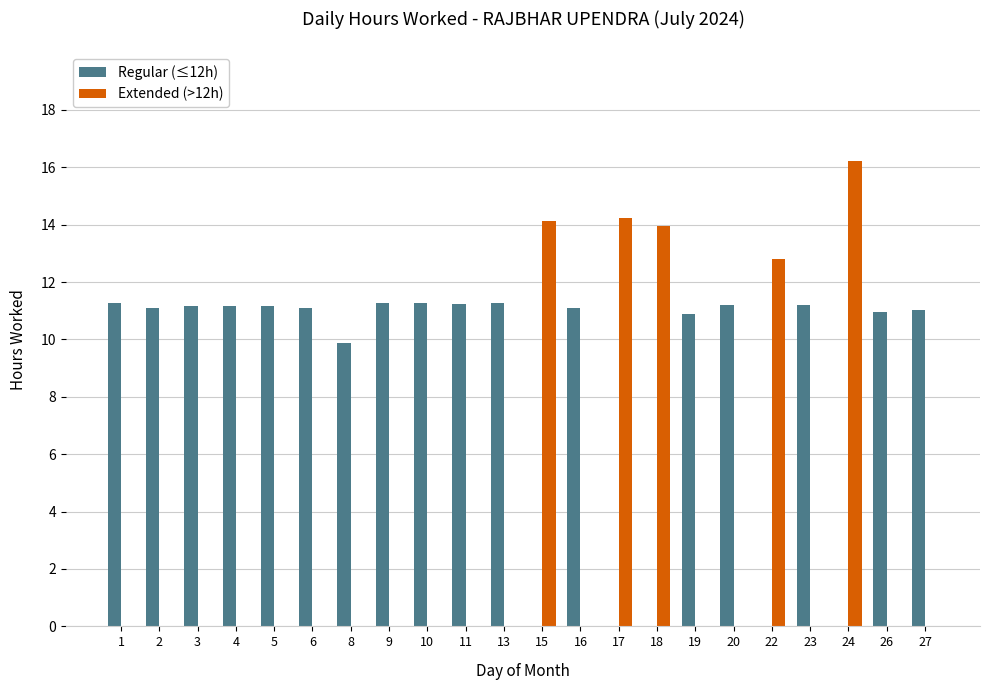

Which series has the largest range (max minus min)?

Extended (>12h)